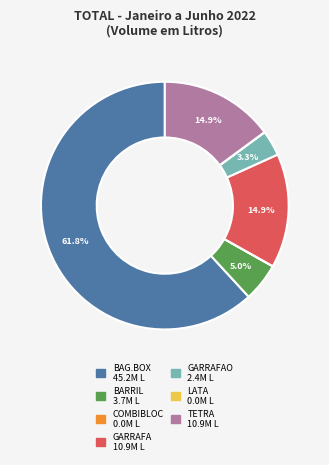

Is there a majority slice in this chart?

Yes